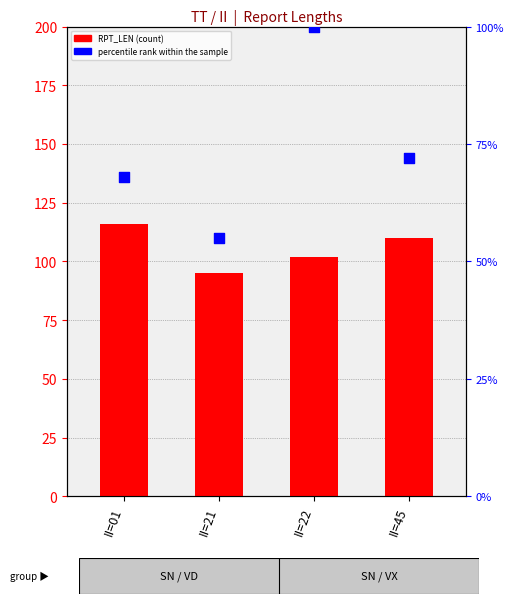

What are all the series names shown in the legend?

RPT_LEN, percentile rank within the sample